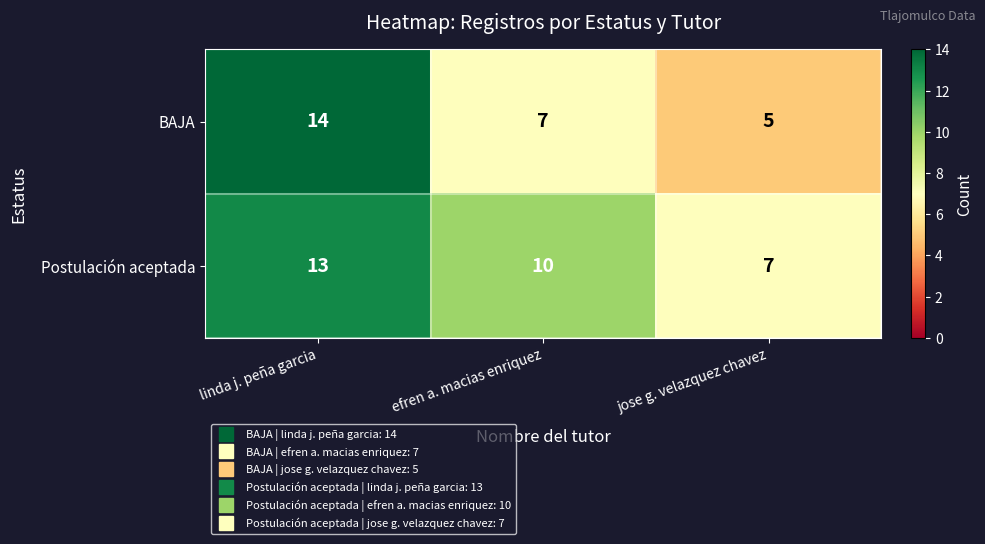

What is the sum of all Postulación aceptada values?

30